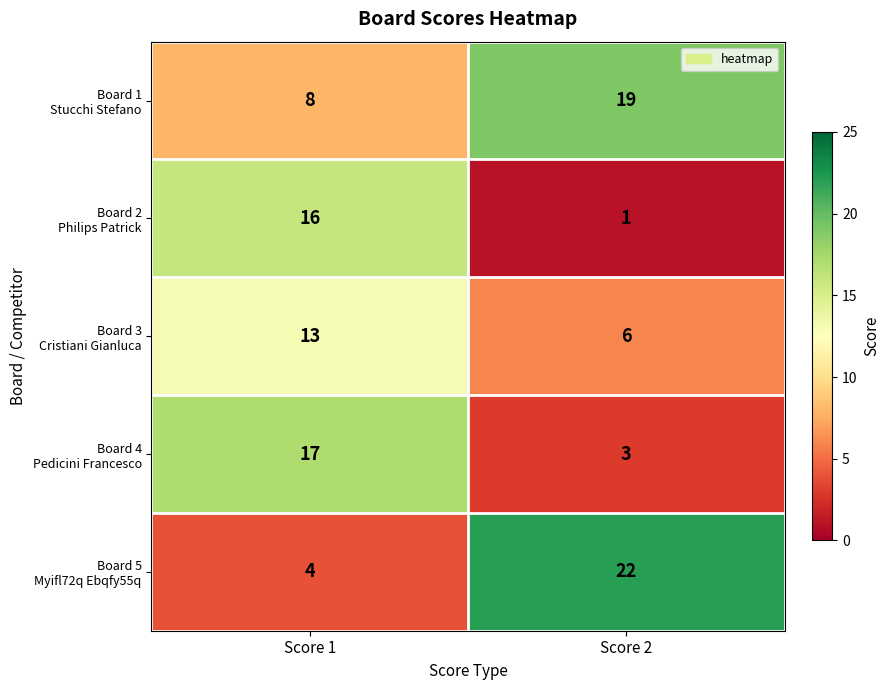

What is the maximum value shown in the chart?

22